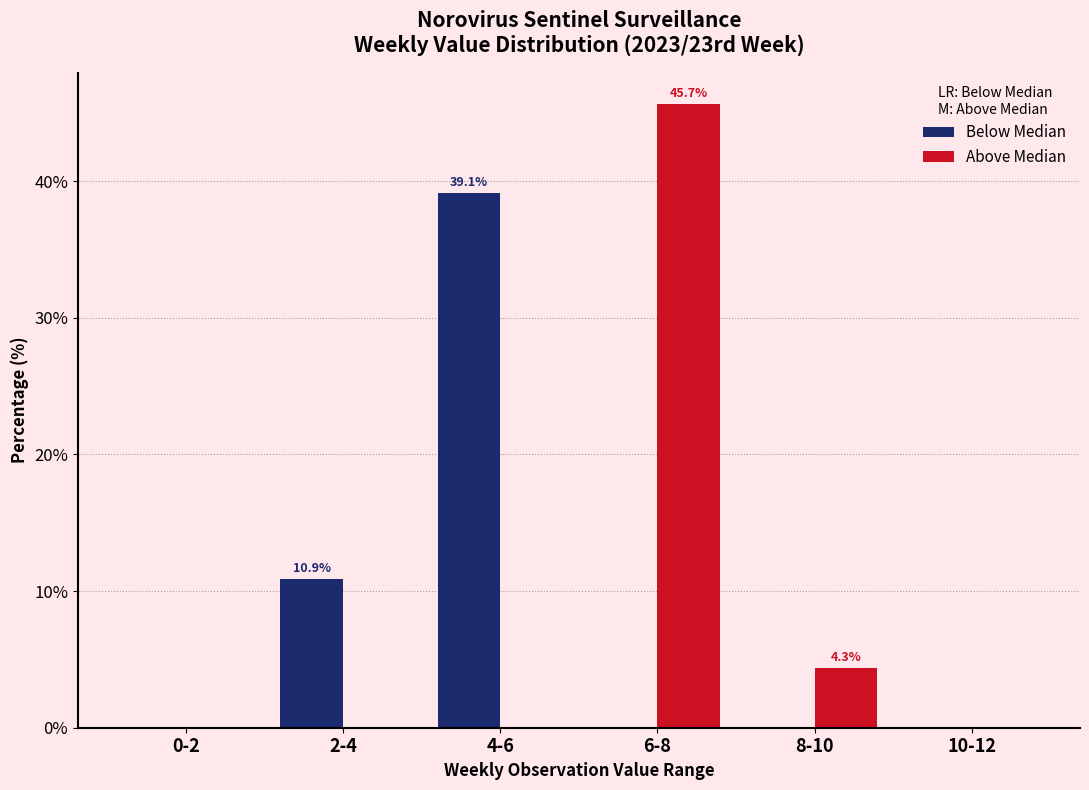

Reading left to right, transcribe all the data shown in this chart.

Below Median: 0-2=0.0	2-4=10.9	4-6=39.1	6-8=0.0	8-10=0.0	10-12=0.0
Above Median: 0-2=0.0	2-4=0.0	4-6=0.0	6-8=45.7	8-10=4.3	10-12=0.0